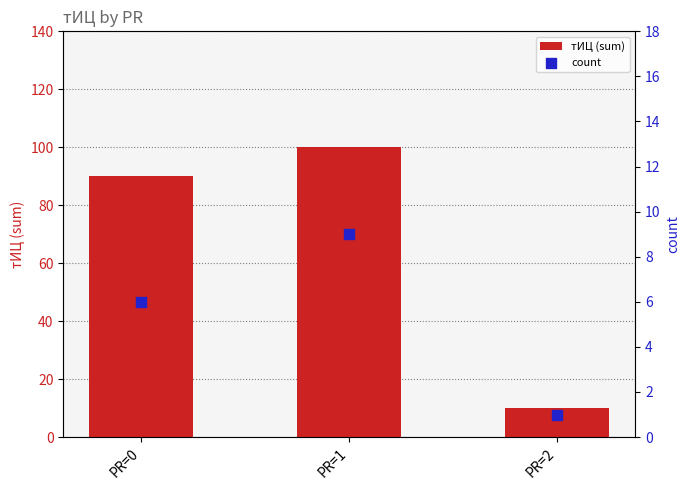

Which series has the largest total across all categories?

тИЦ (sum)